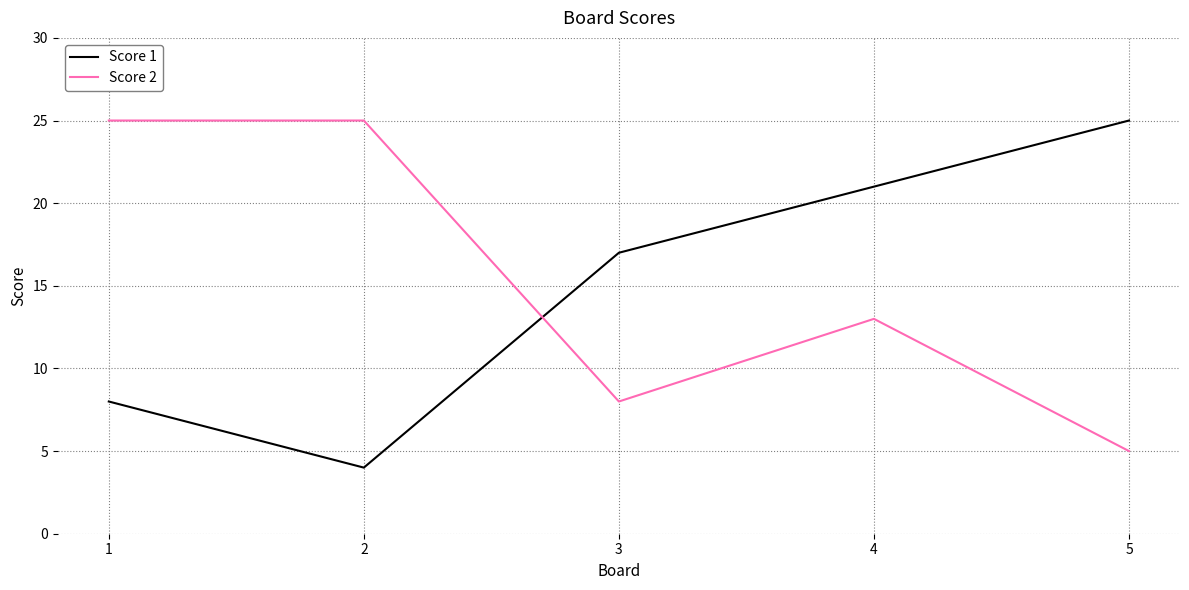

Is this an area chart (filled region under the line)?

No